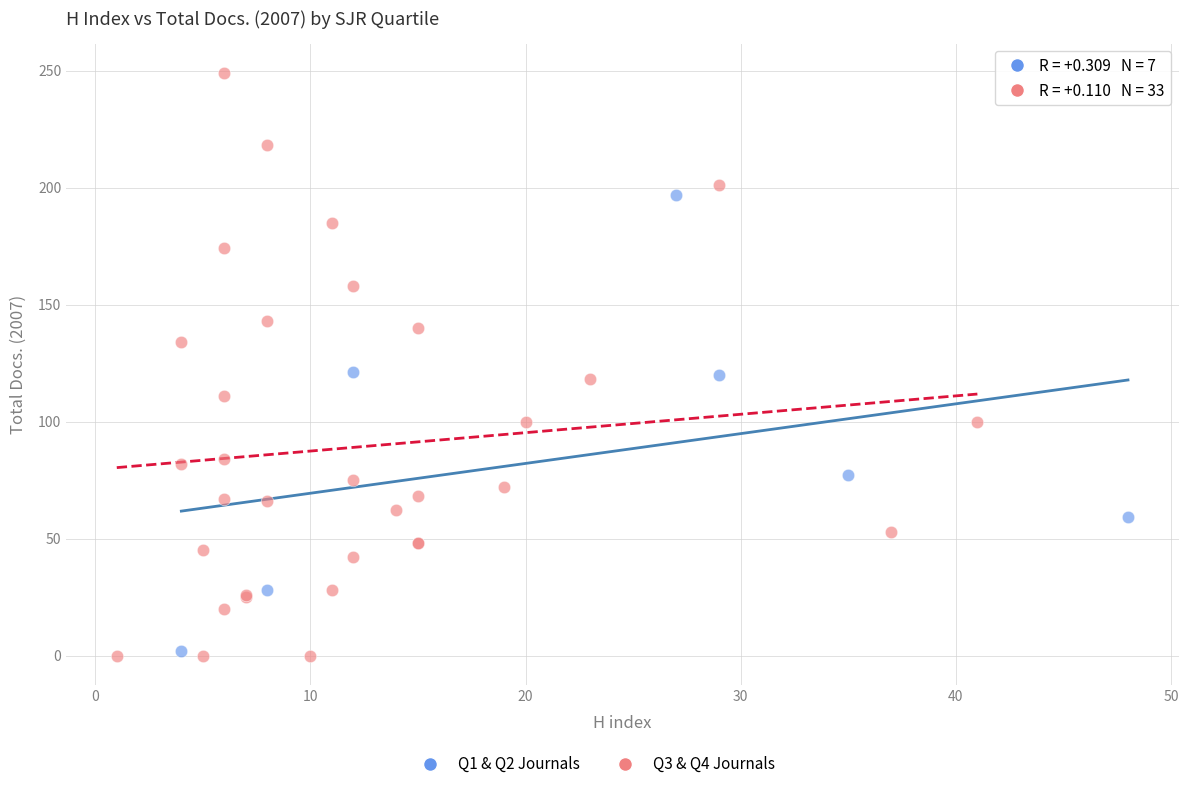

Which series has the largest Y range (max minus min)?

Q3 & Q4 Journals